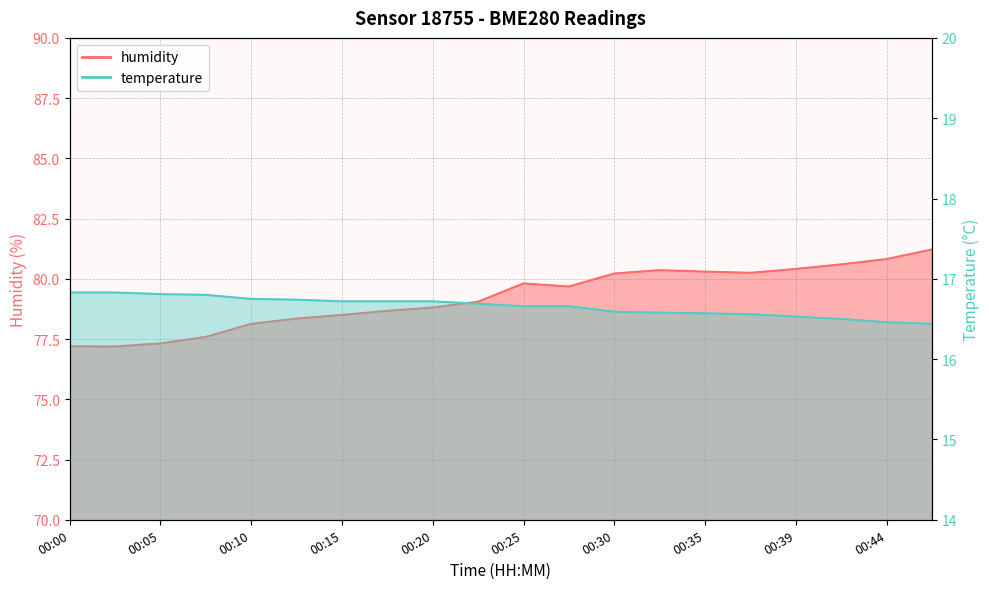

What is the difference between the maximum and minimum values in the temperature series?

0.4